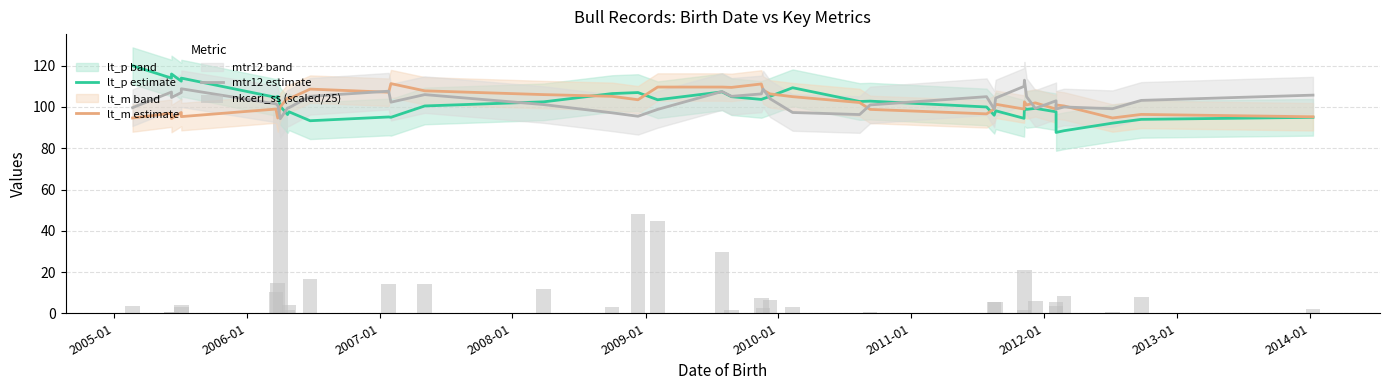

What are all the series names shown in the legend?

lt_p estimate, lt_m estimate, mtr12 estimate, nkceri_ss (scaled/25)